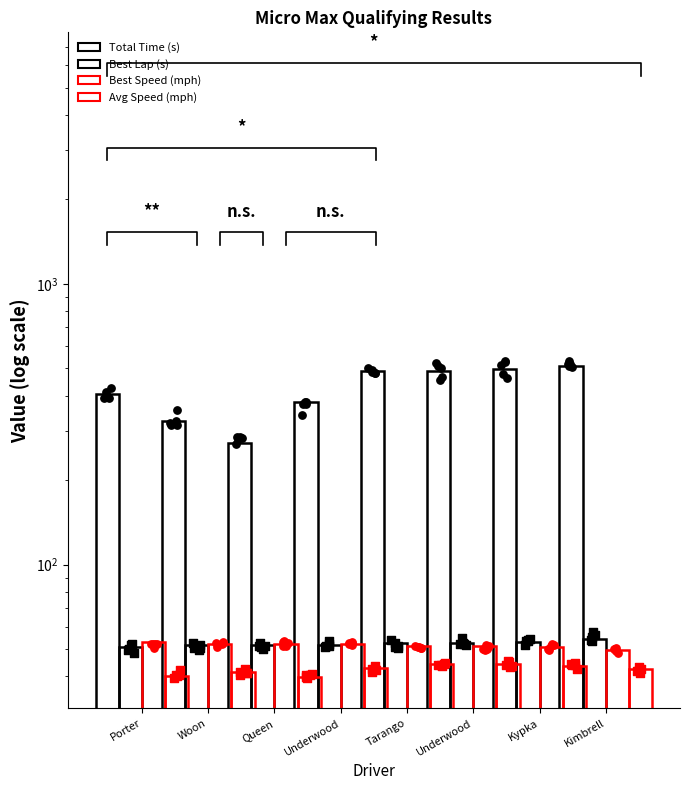

At which category is the sum across all series the highest?

Kimbrell